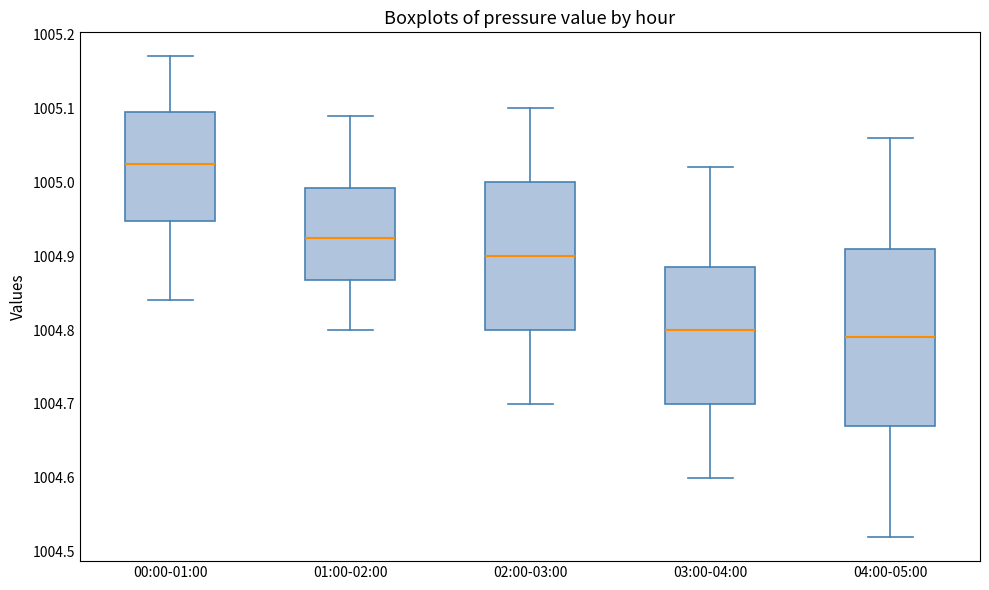

Which box is the tallest, from its lower edge to its upper edge?

04:00-05:00